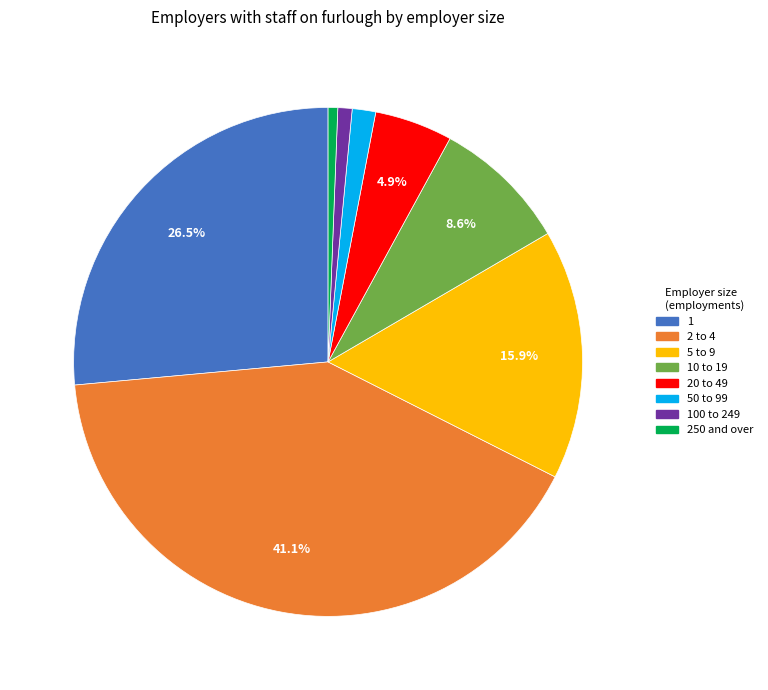

To the nearest percent, what is the combined percentage of 1 and 10 to 19?

35%